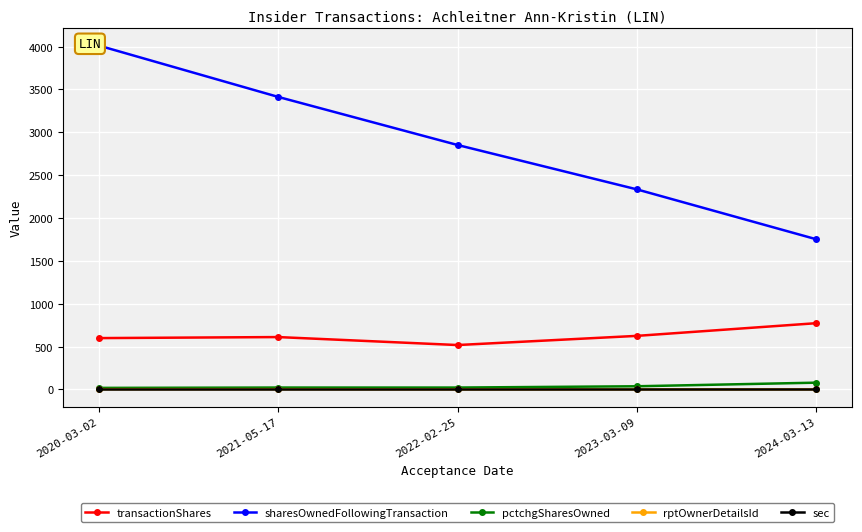

What is the label of the 3rd point from the left?

2022-02-25